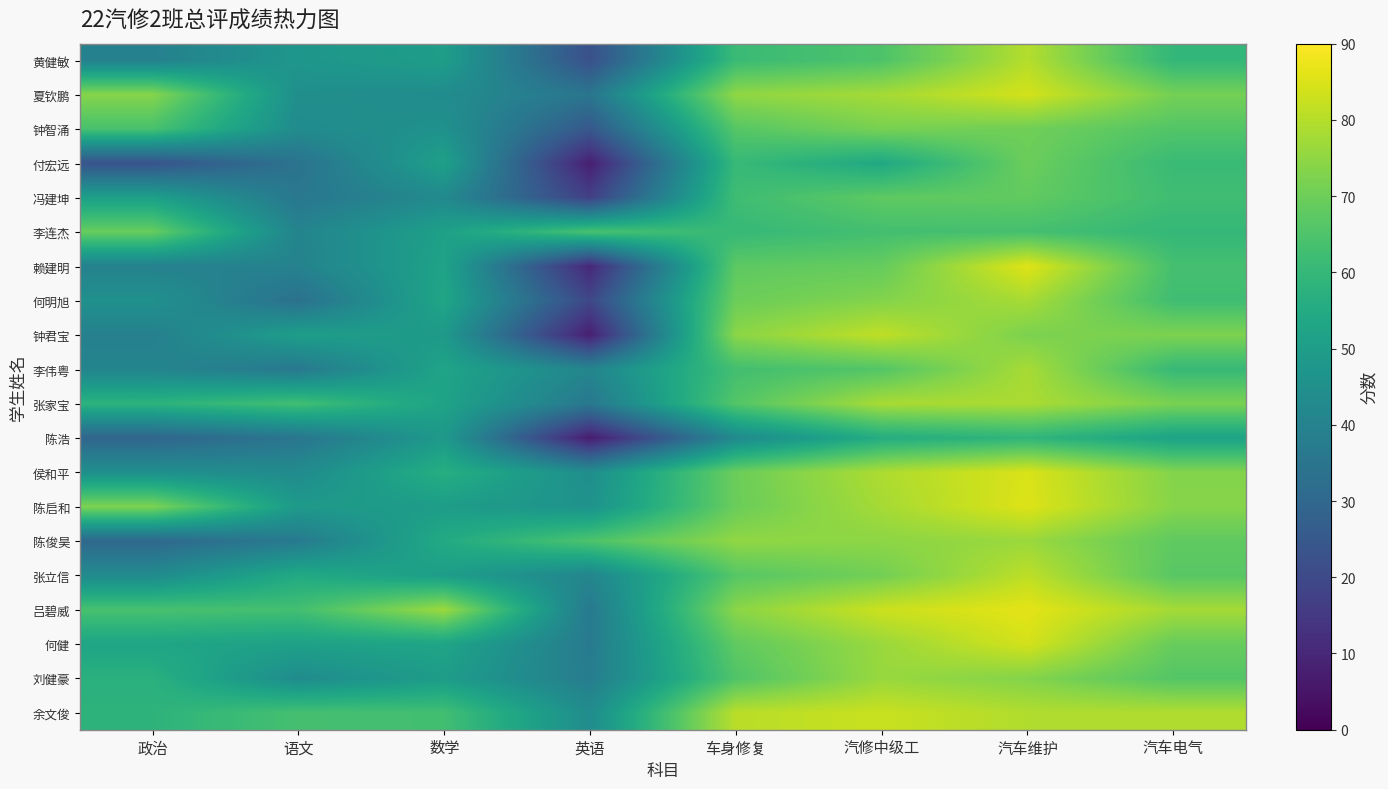

Reading right to left, list all the values displayed in this chart.

黄健敏: 汽车电气=59.7	汽车维护=79.9	汽修中级工=65.0	车身修复=61.2	英语=22.2	数学=50.1	语文=47.4	政治=39.4
夏钦鹏: 汽车电气=71.2	汽车维护=84.0	汽修中级工=77.8	车身修复=75.0	英语=35.3	数学=43.7	语文=44.7	政治=73.7
钟智涌: 汽车电气=65.8	汽车维护=70.5	汽修中级工=71.8	车身修复=66.4	英语=24.8	数学=45.6	语文=43.5	政治=64.1
付宏远: 汽车电气=61.1	汽车维护=69.7	汽修中级工=54.2	车身修复=60.6	英语=7.8	数学=51.2	语文=34.2	政治=23.3
冯建坤: 汽车电气=62.4	汽车维护=68.2	汽修中级工=67.8	车身修复=62.2	英语=17.3	数学=42.6	语文=36.0	政治=51.1
李连杰: 汽车电气=59.8	汽车维护=63.4	汽修中级工=63.1	车身修复=60.4	英语=64.2	数学=51.2	语文=40.5	政治=69.1
赖建明: 汽车电气=63.4	汽车维护=85.7	汽修中级工=68.8	车身修复=67.6	英语=10.2	数学=52.0	语文=40.0	政治=39.5
何明旭: 汽车电气=62.4	汽车维护=78.2	汽修中级工=73.2	车身修复=69.8	英语=19.4	数学=53.1	语文=33.4	政治=45.5
钟君宝: 汽车电气=72.4	汽车维护=72.1	汽修中级工=81.4	车身修复=74.4	英语=7.7	数学=48.6	语文=50.5	政治=39.1
李伟粤: 汽车电气=60.6	汽车维护=78.2	汽修中级工=66.0	车身修复=63.0	英语=41.2	数学=52.5	语文=36.4	政治=40.9
张家宝: 汽车电气=72.0	汽车维护=78.7	汽修中级工=78.3	车身修复=66.0	英语=36.2	数学=52.0	语文=62.7	政治=58.1
陈浩: 汽车电气=52.2	汽车维护=59.1	汽修中级工=55.8	车身修复=42.8	英语=7.0	数学=48.6	语文=35.2	政治=29.4
侯和平: 汽车电气=73.3	汽车维护=84.8	汽修中级工=79.0	车身修复=69.8	英语=44.4	数学=56.5	语文=43.3	政治=44.9
陈启和: 汽车电气=73.7	汽车维护=85.4	汽修中级工=77.9	车身修复=69.6	英语=46.1	数学=49.8	语文=48.7	政治=72.3
陈俊昊: 汽车电气=67.9	汽车维护=76.4	汽修中级工=74.5	车身修复=75.0	英语=65.0	数学=54.9	语文=37.0	政治=30.4
张立信: 汽车电气=66.7	汽车维护=81.1	汽修中级工=70.9	车身修复=66.4	英语=41.2	数学=50.0	语文=54.7	政治=43.2
吕碧威: 汽车电气=77.8	汽车维护=86.3	汽修中级工=82.9	车身修复=74.3	英语=36.8	数学=76.6	语文=63.1	政治=64.0
何健: 汽车电气=69.1	汽车维护=84.1	汽修中级工=76.3	车身修复=68.0	英语=37.2	数学=52.7	语文=51.3	政治=52.8
刘健豪: 汽车电气=66.0	汽车维护=73.3	汽修中级工=76.2	车身修复=65.4	英语=38.0	数学=49.8	语文=43.6	政治=57.3
余文俊: 汽车电气=79.3	汽车维护=79.4	汽修中级工=82.6	车身修复=80.6	英语=43.8	数学=62.8	语文=63.4	政治=58.3